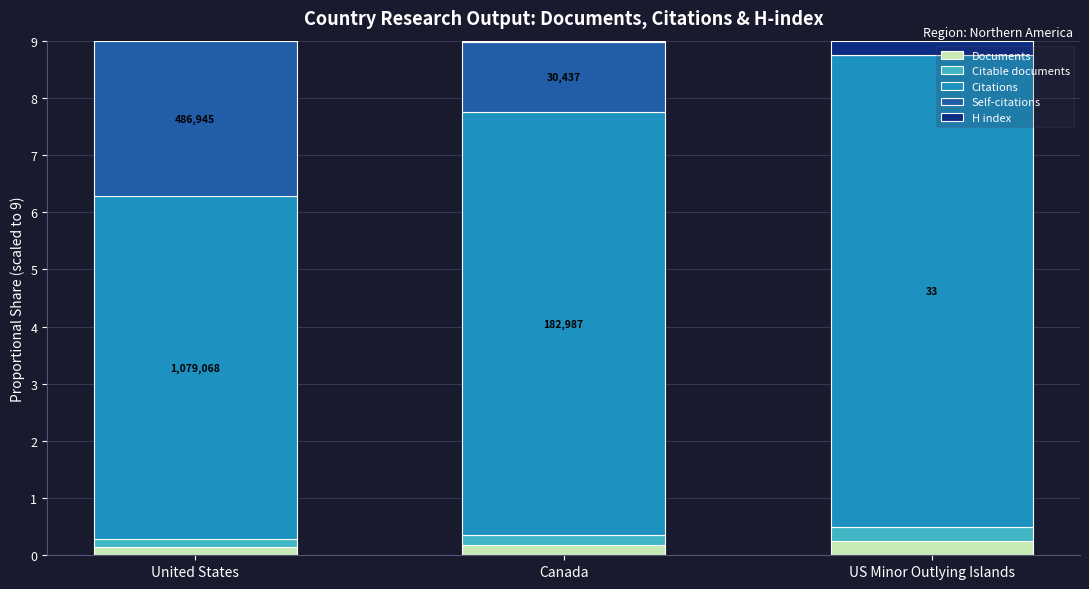

What is the difference between the maximum and minimum values in the Citable documents series?

0.1